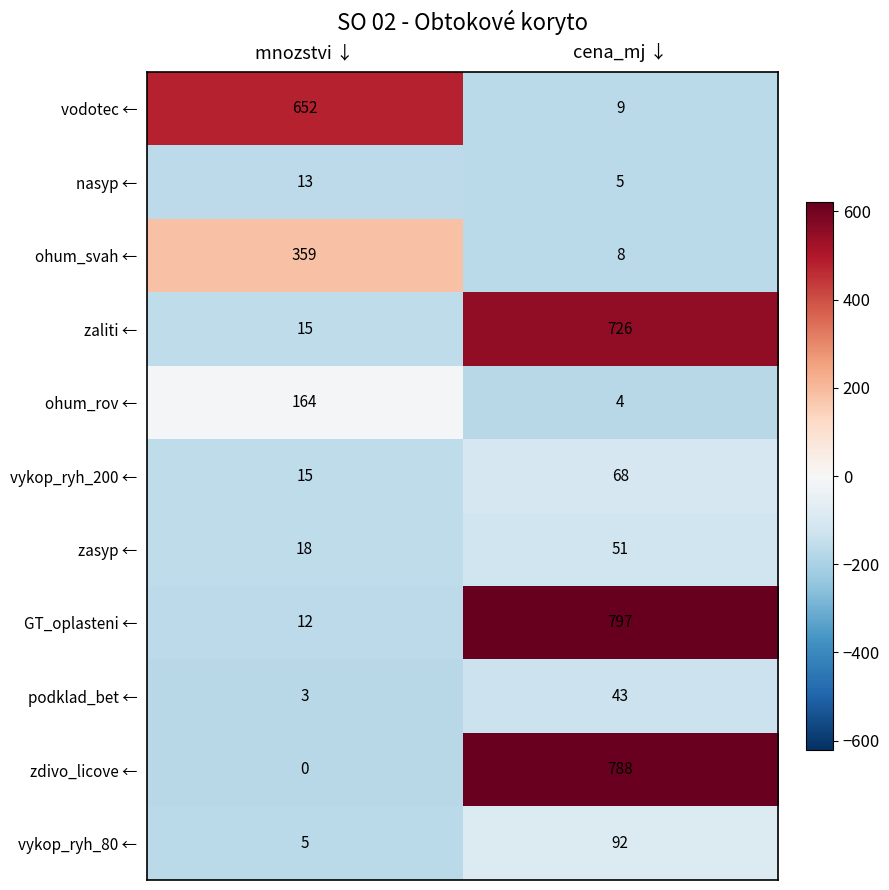

Rank the series at cena_mj ↓ from lowest to highest value.

ohum_rov ←, nasyp ←, ohum_svah ←, vodotec ←, podklad_bet ←, zasyp ←, vykop_ryh_200 ←, vykop_ryh_80 ←, zaliti ←, zdivo_licove ←, GT_oplasteni ←